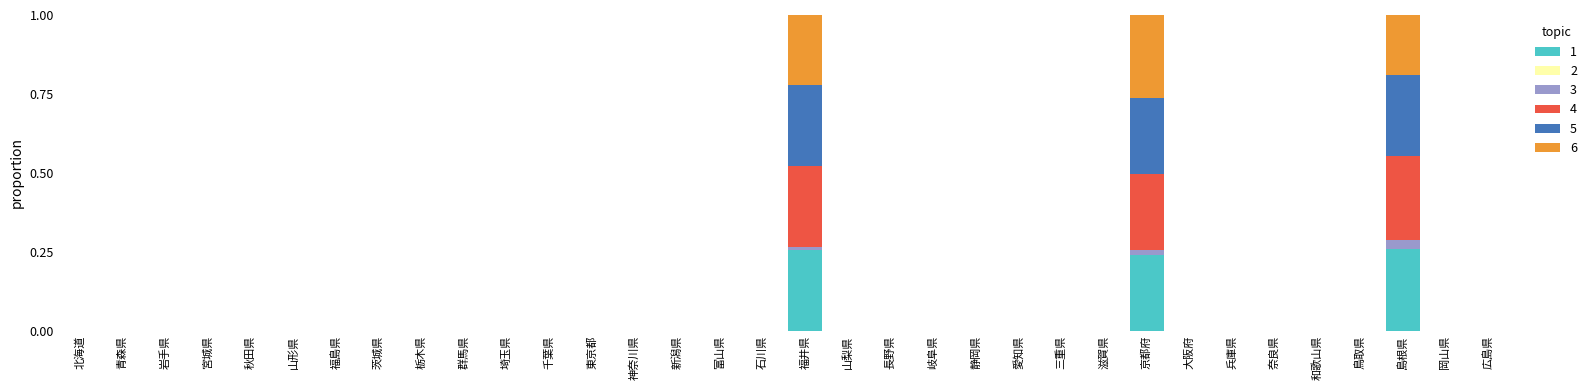

True or false: 1 has a value of -0.1 at 長野県.

False